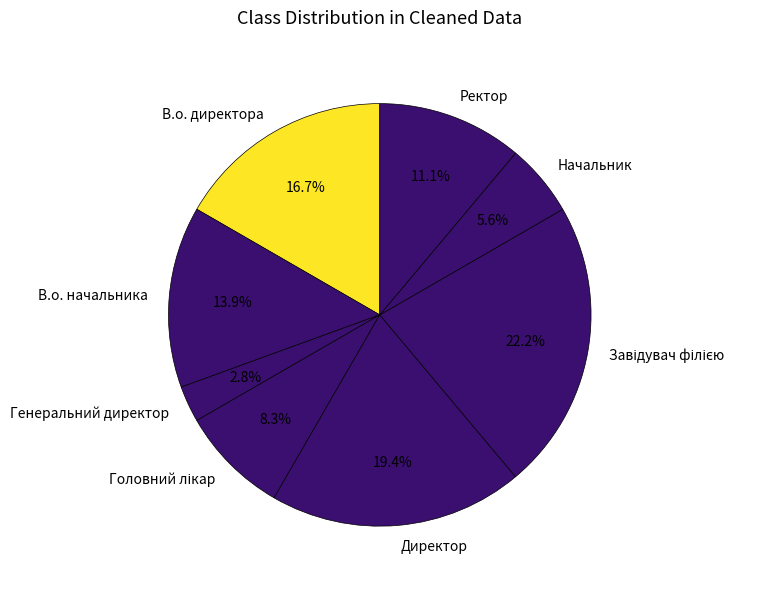

Which slice is the smallest?

Генеральний директор